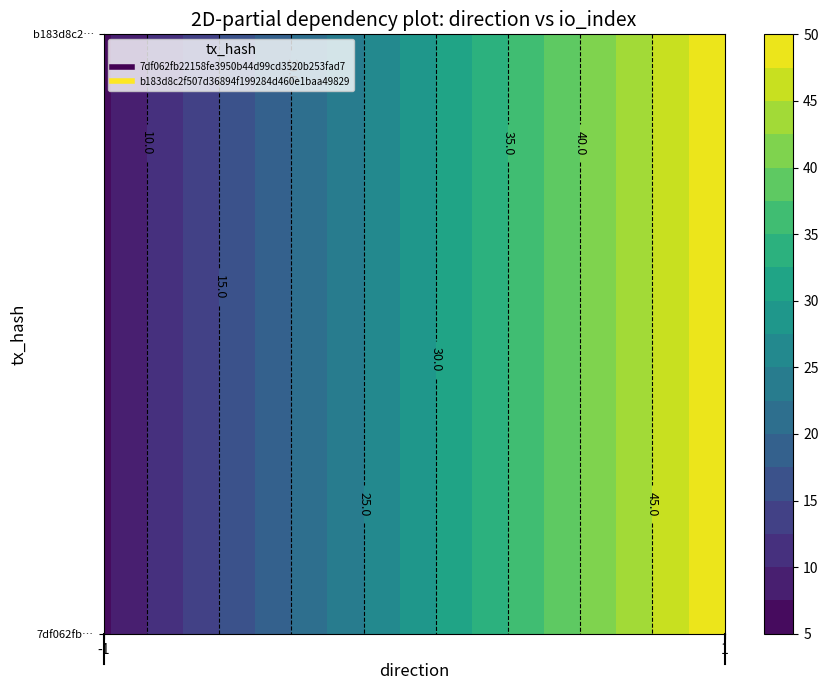

Which has a higher value, -1 or 1?

1